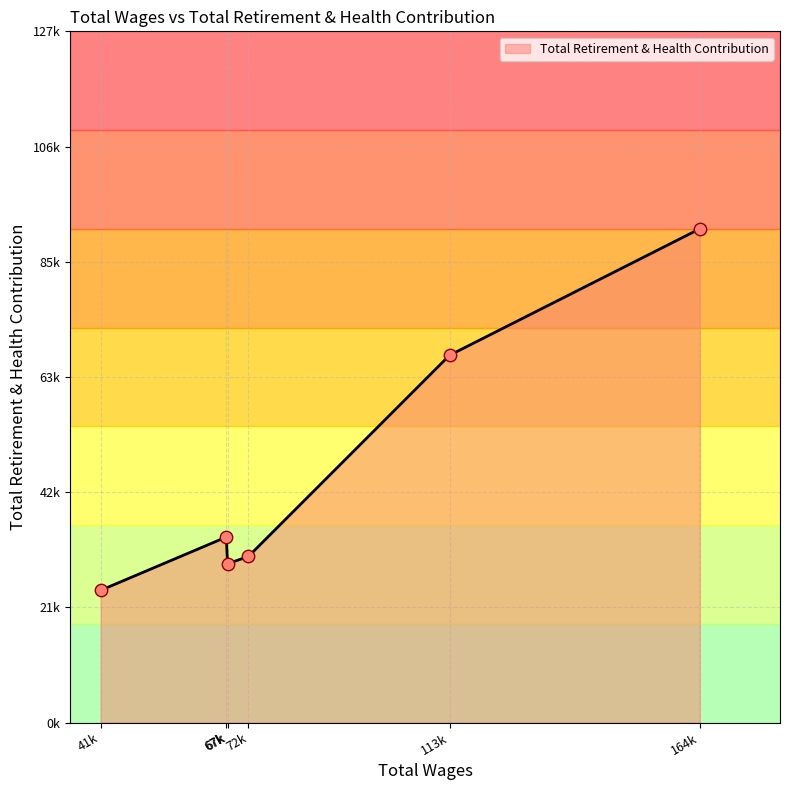

Does the chart have visible grid lines?

Yes